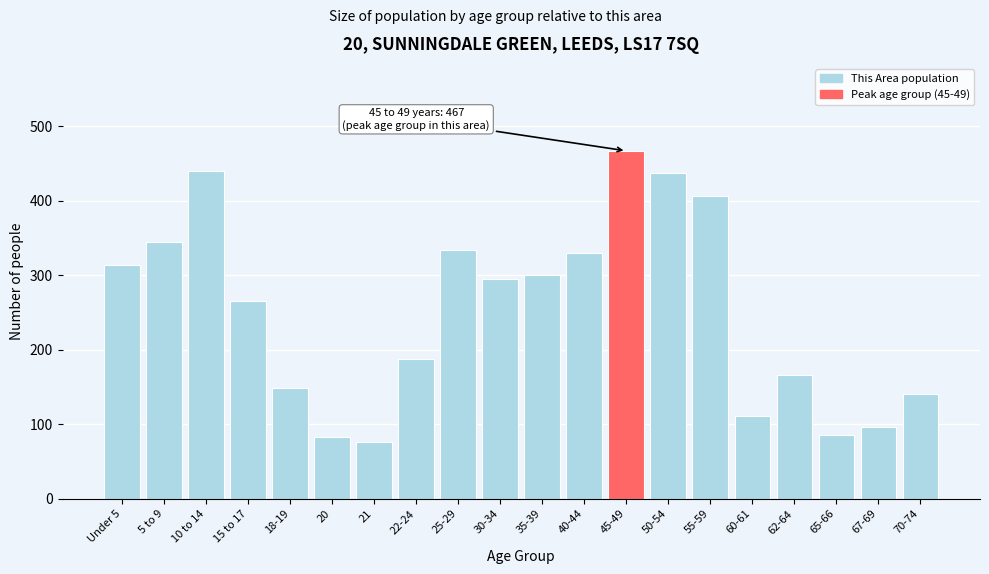

Reading left to right, extract all data points from this chart.

314	345	440	265	149	83	76	188	334	295	300	330	467	437	406	111	166	86	96	141